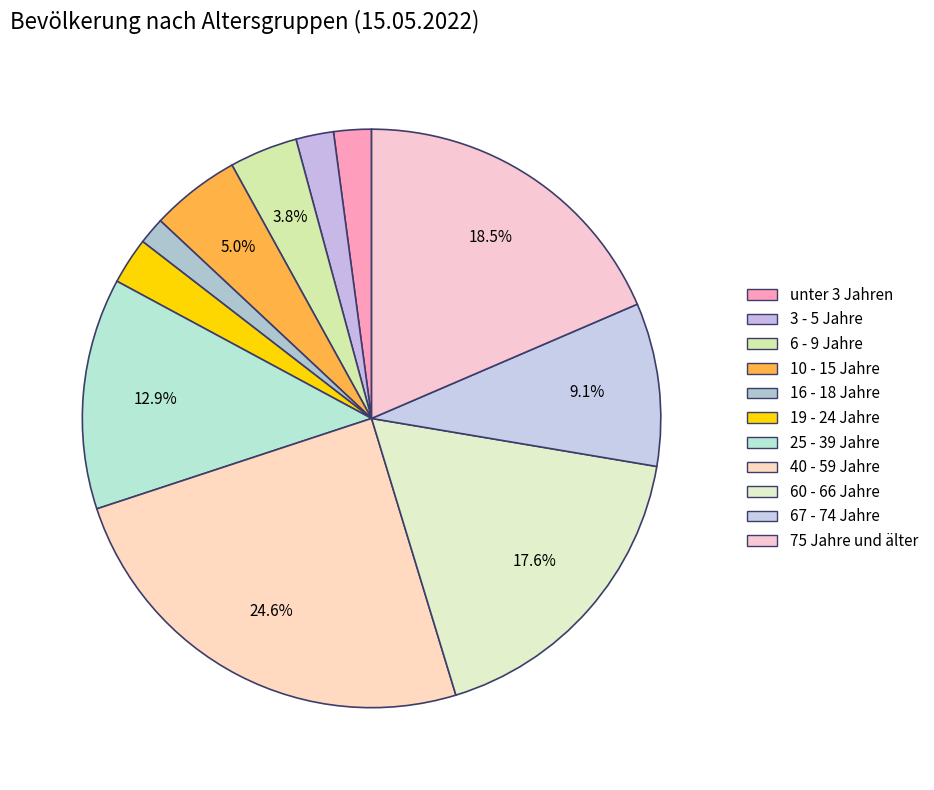

What is the largest slice in the pie chart?

40 - 59 Jahre